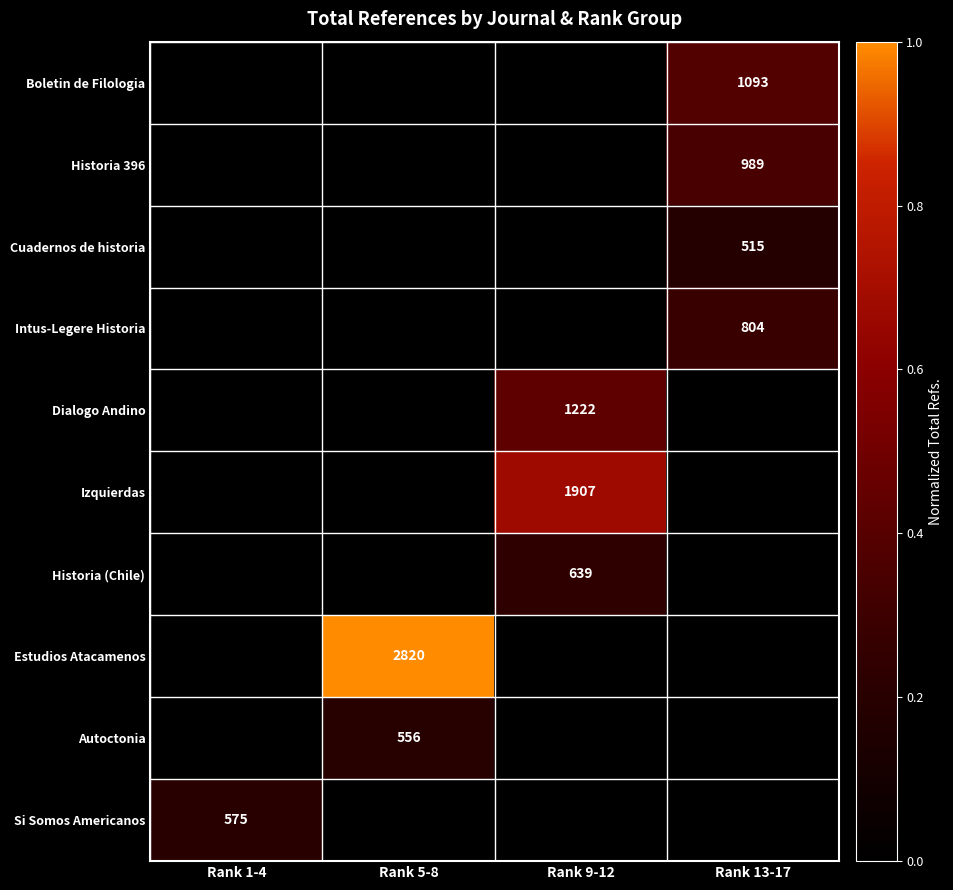

Which has a higher value, Rank 9-12 or Rank 5-8?

Rank 9-12